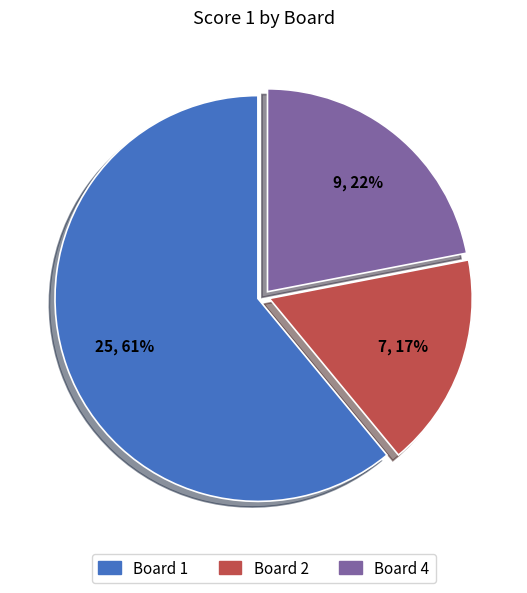

To the nearest percent, what is the average slice percentage?

33%